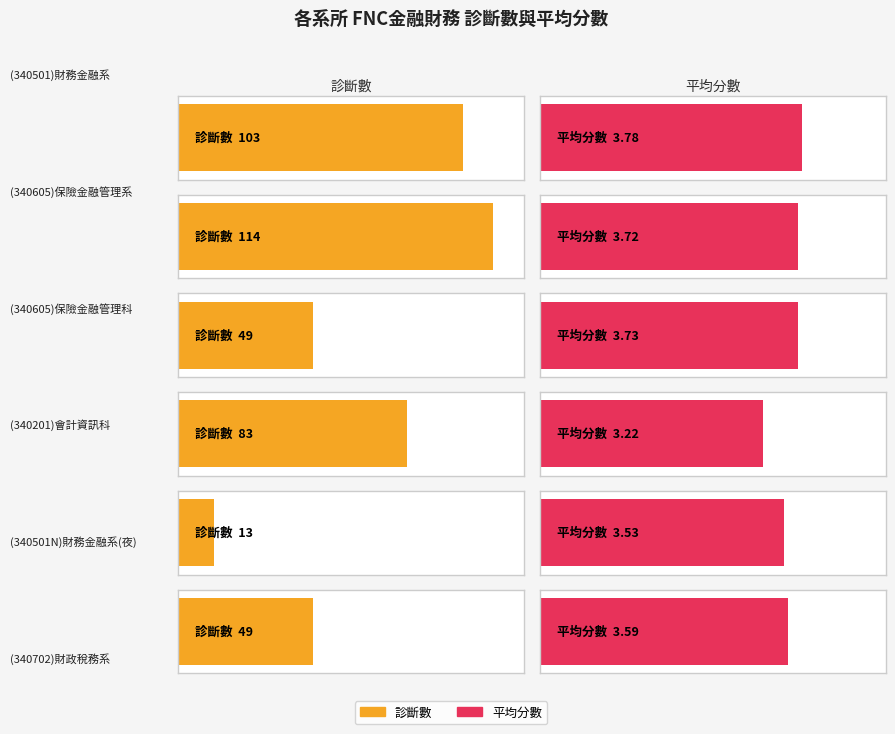

True or false: 平均分數(FNC) has a value of 5.9 at (340605)保險金融管理科.

False